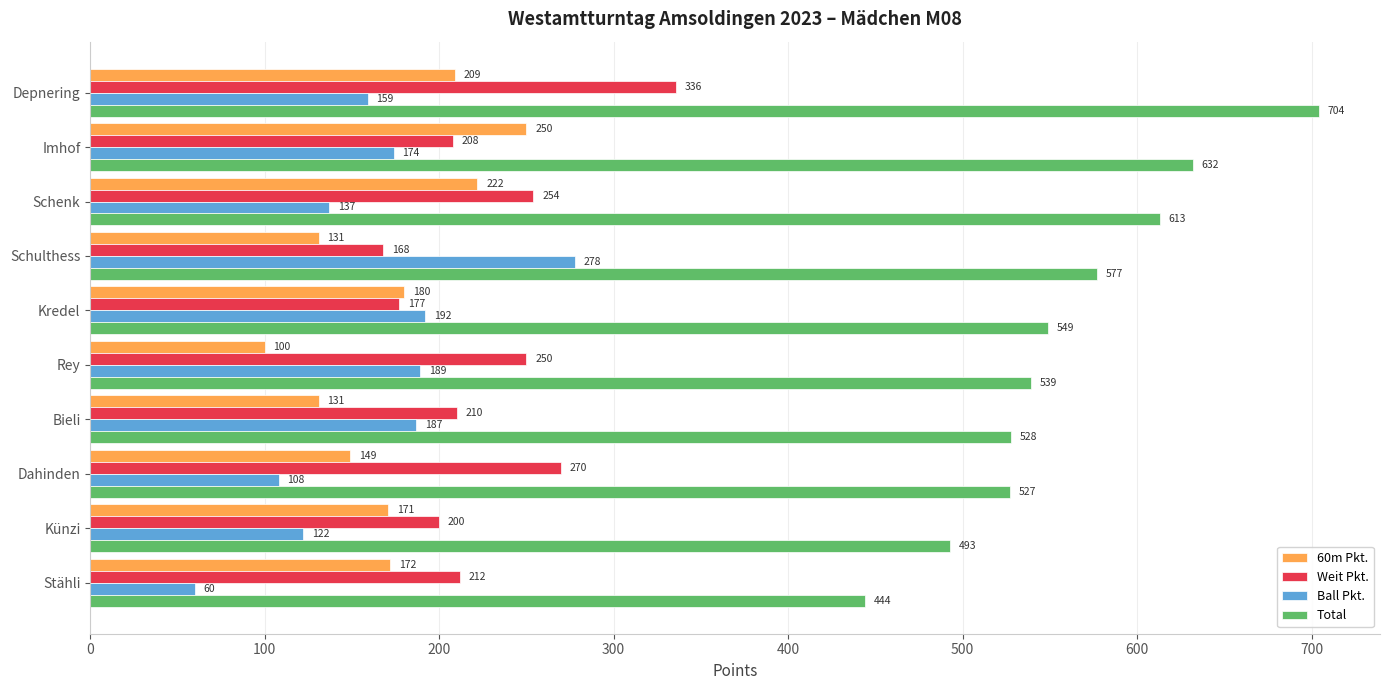

At how many categories does at least one series exceed 99?

10